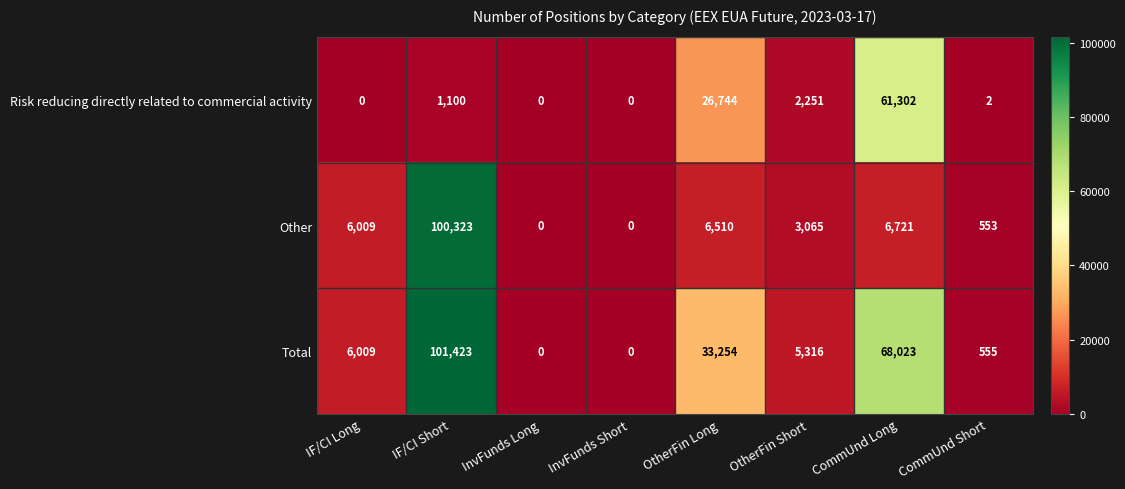

Reading left to right, list all the values displayed in this chart.

Risk reducing directly related to commercial activity: 0	1100	0	0	26744	2251	61302	2
Other: 6009	100323	0	0	6510	3065	6721	553
Total: 6009	101423	0	0	33254	5316	68023	555